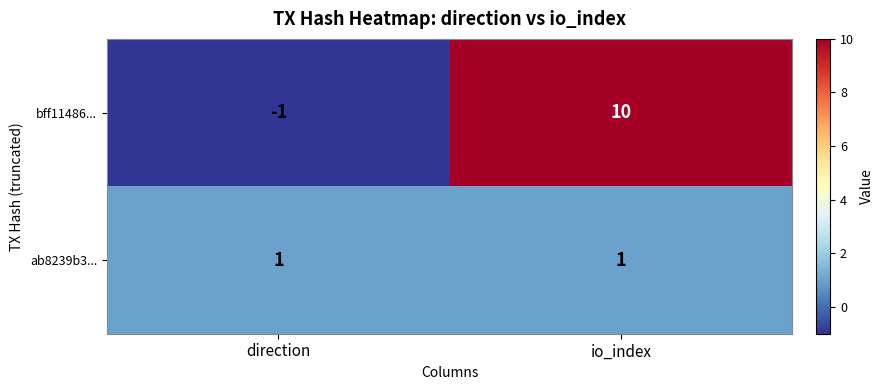

What is the sum of the bff11486... values at direction and io_index?

9